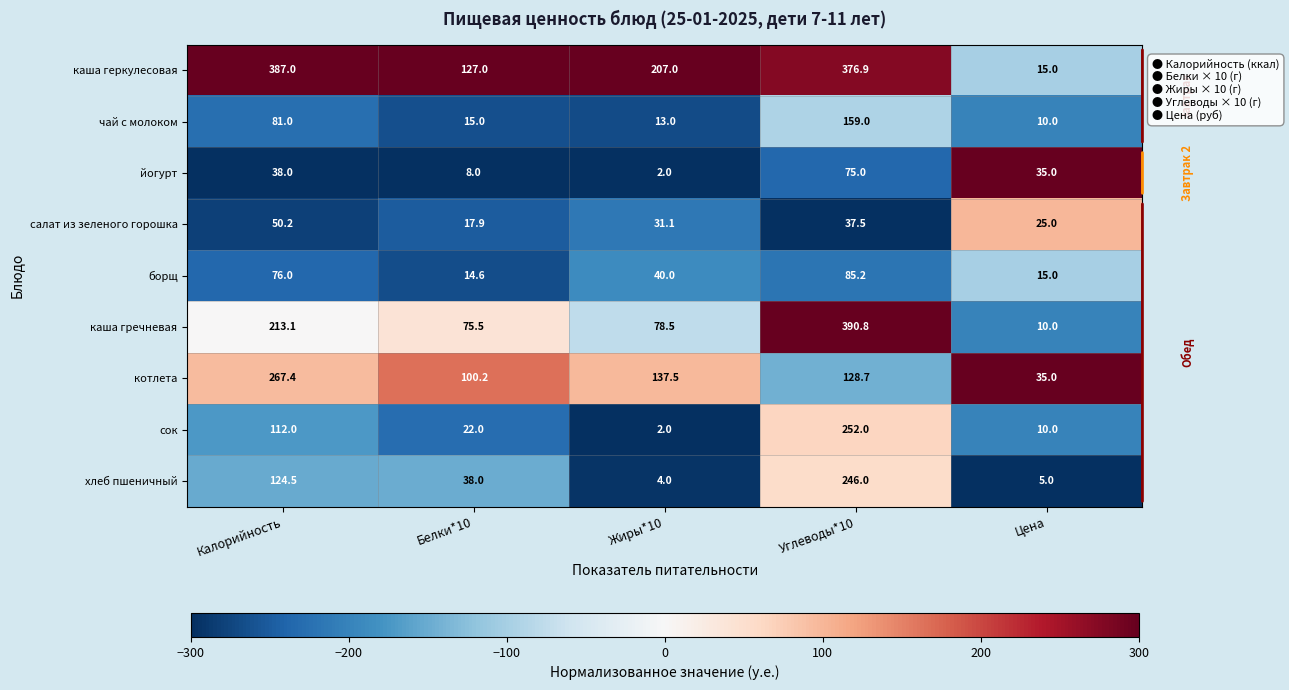

At which category is the sum across all series the highest?

Углеводы*10